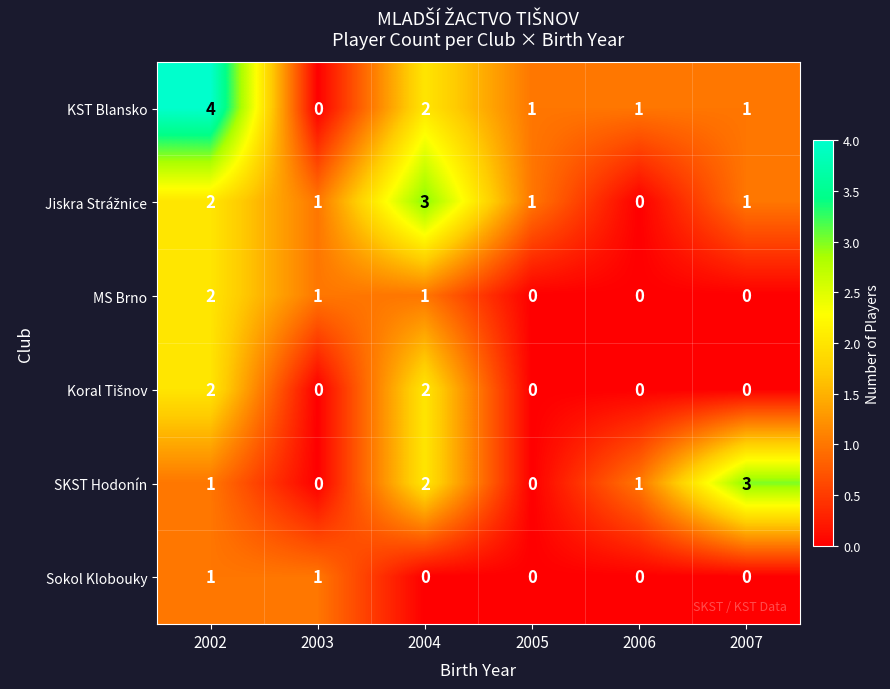

How many series are shown in this chart?

6